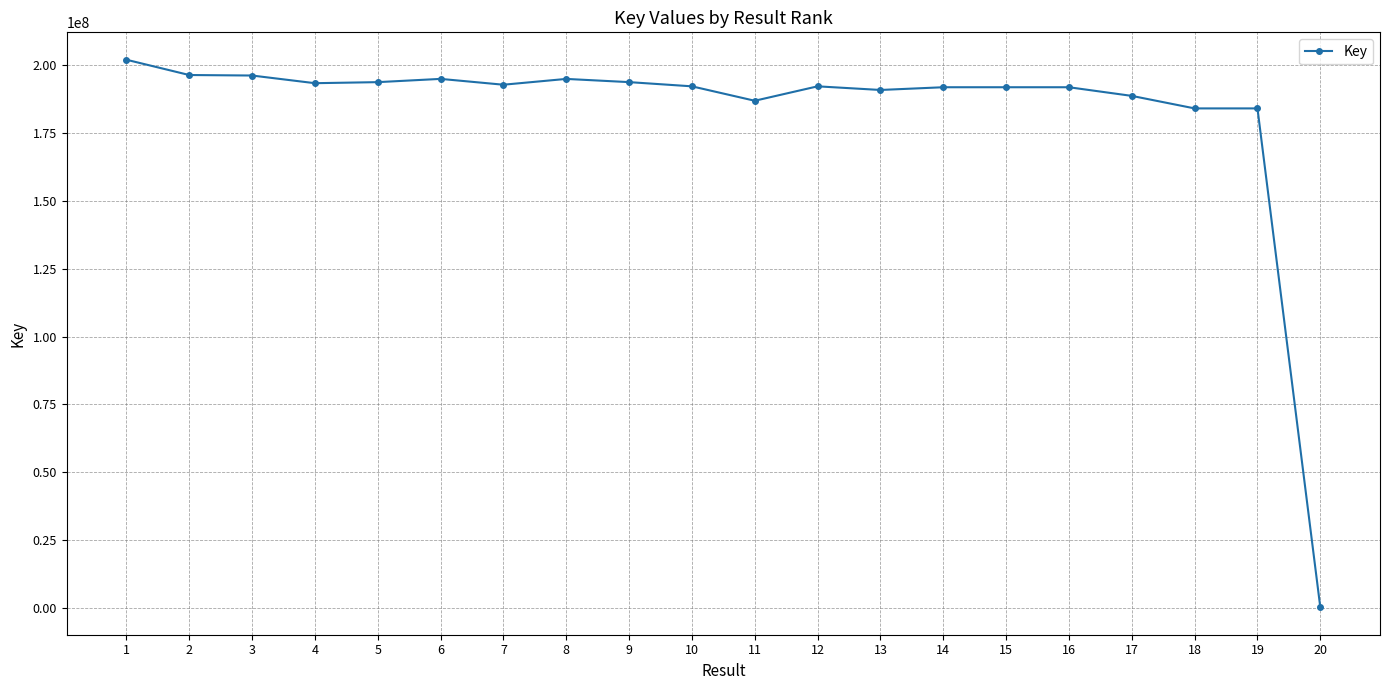

True or false: the data has more than 1 interior local peaks.

True